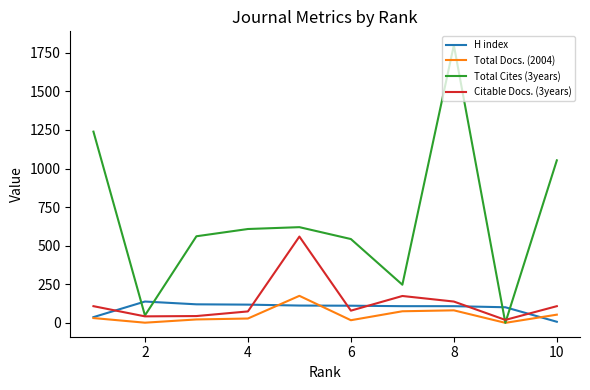

True or false: Citable Docs. (3years) has more than 0 interior local peaks.

True